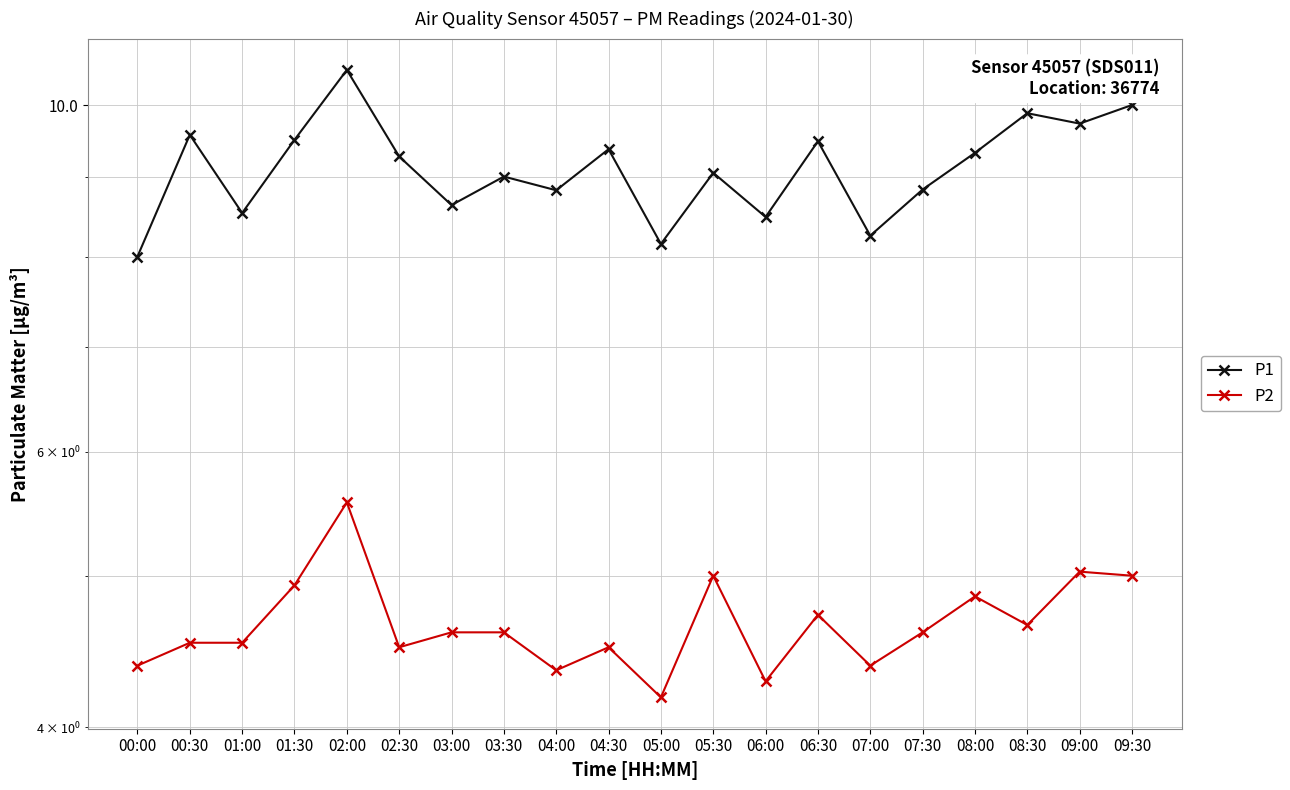

What position from the right is 03:30?

13